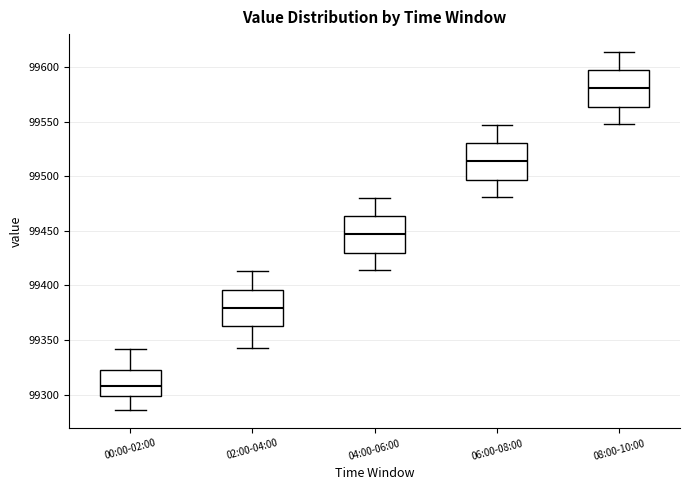

Where does the lower whisker of the box for 00:00-02:00 end on the y-axis? The values are not printed on the chart, so give them approximately, as read against the axis.

99285